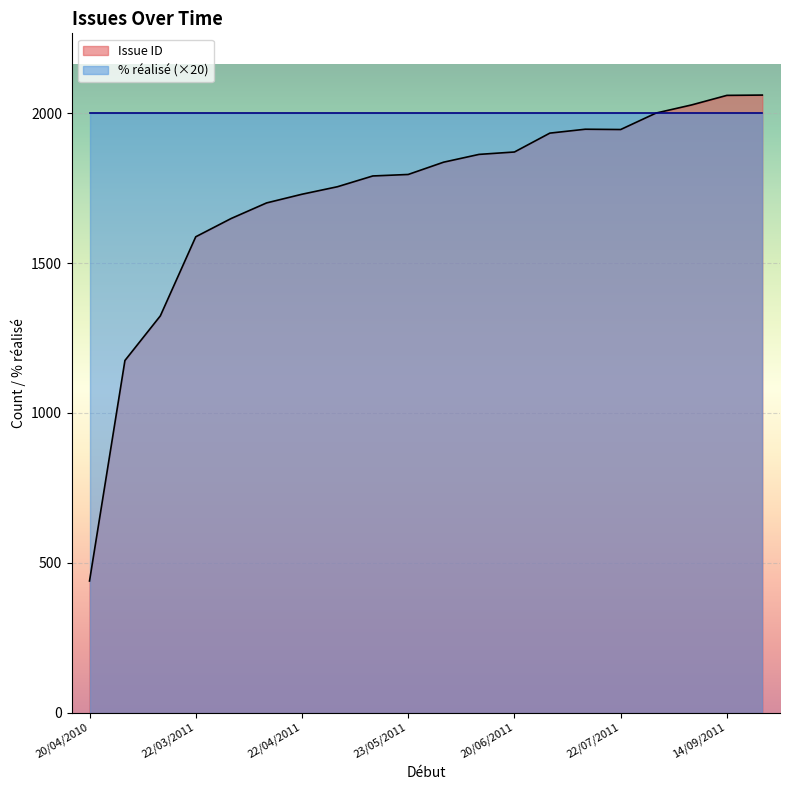

Rank the series by their maximum value, from lowest to highest.

% réalisé, Issue ID